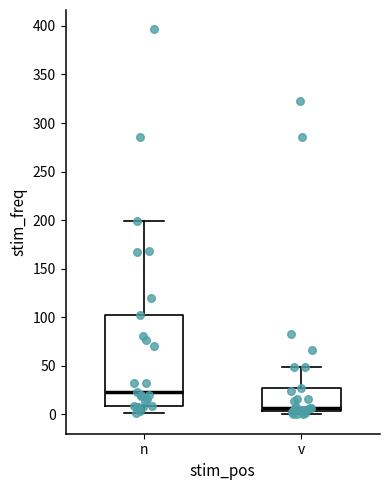

Which box is the tallest, from its lower edge to its upper edge?

n